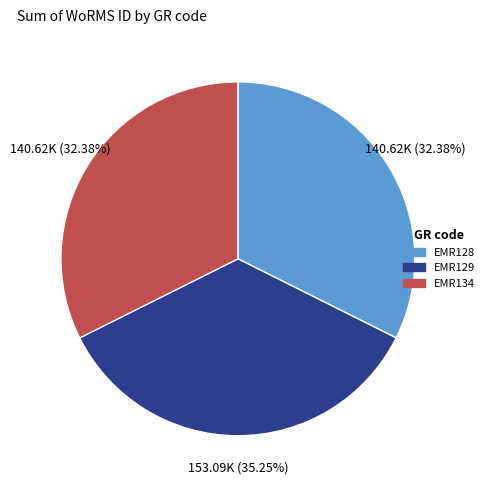

How many slices are in this pie chart?

3